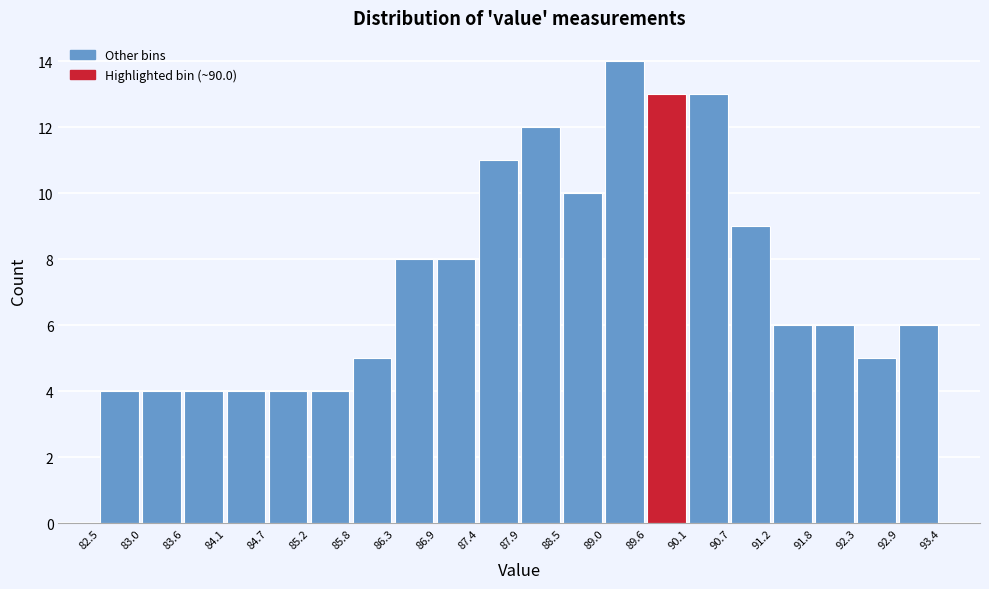

Over which range of the x-axis is the bar tallest?

89.0 to 89.6